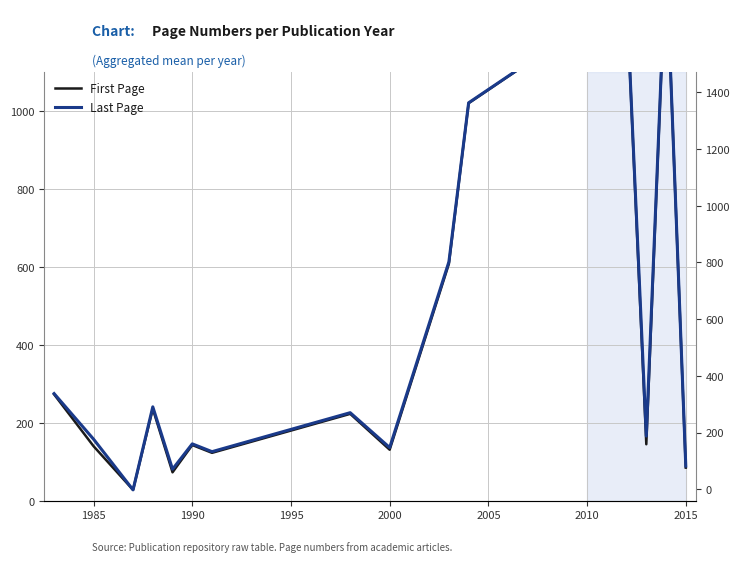

What is the maximum value shown in the chart?

1403.0